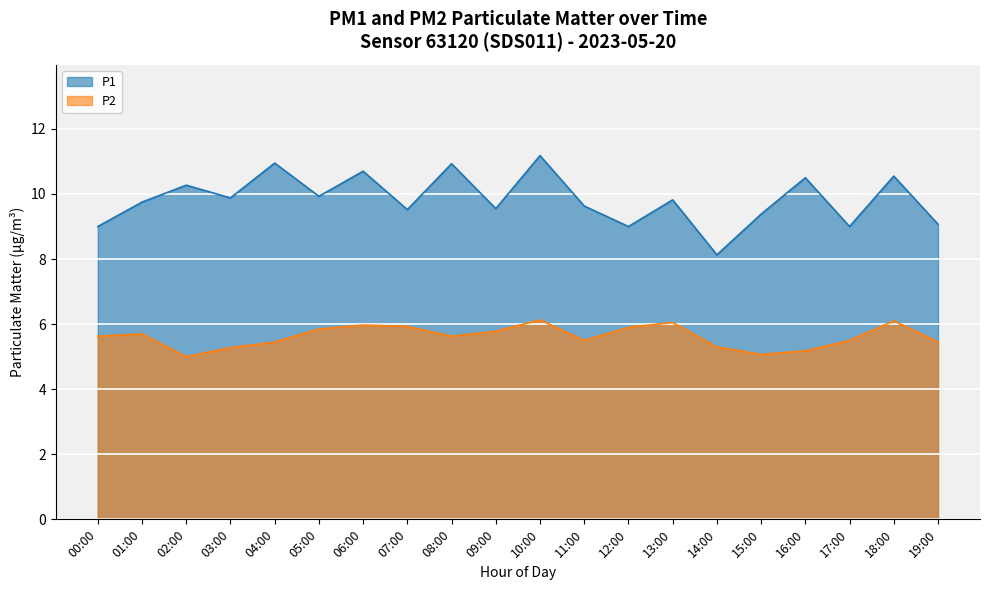

Reading left to right, list all the values displayed in this chart.

P1: 00:00=9.0	01:00=9.8	02:00=10.3	03:00=9.9	04:00=10.9	05:00=9.9	06:00=10.7	07:00=9.5	08:00=10.9	09:00=9.6	10:00=11.2	11:00=9.6	12:00=9.0	13:00=9.8	14:00=8.1	15:00=9.4	16:00=10.5	17:00=9.0	18:00=10.6	19:00=9.1
P2: 00:00=5.6	01:00=5.7	02:00=5.0	03:00=5.3	04:00=5.5	05:00=5.8	06:00=6.0	07:00=5.9	08:00=5.6	09:00=5.8	10:00=6.1	11:00=5.5	12:00=5.9	13:00=6.0	14:00=5.3	15:00=5.1	16:00=5.2	17:00=5.5	18:00=6.1	19:00=5.5